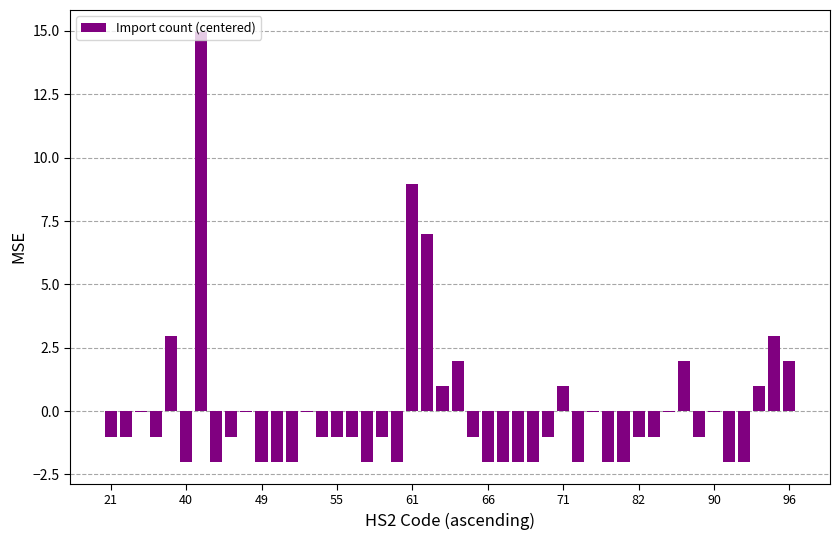

What is the greatest value displayed?

15.0